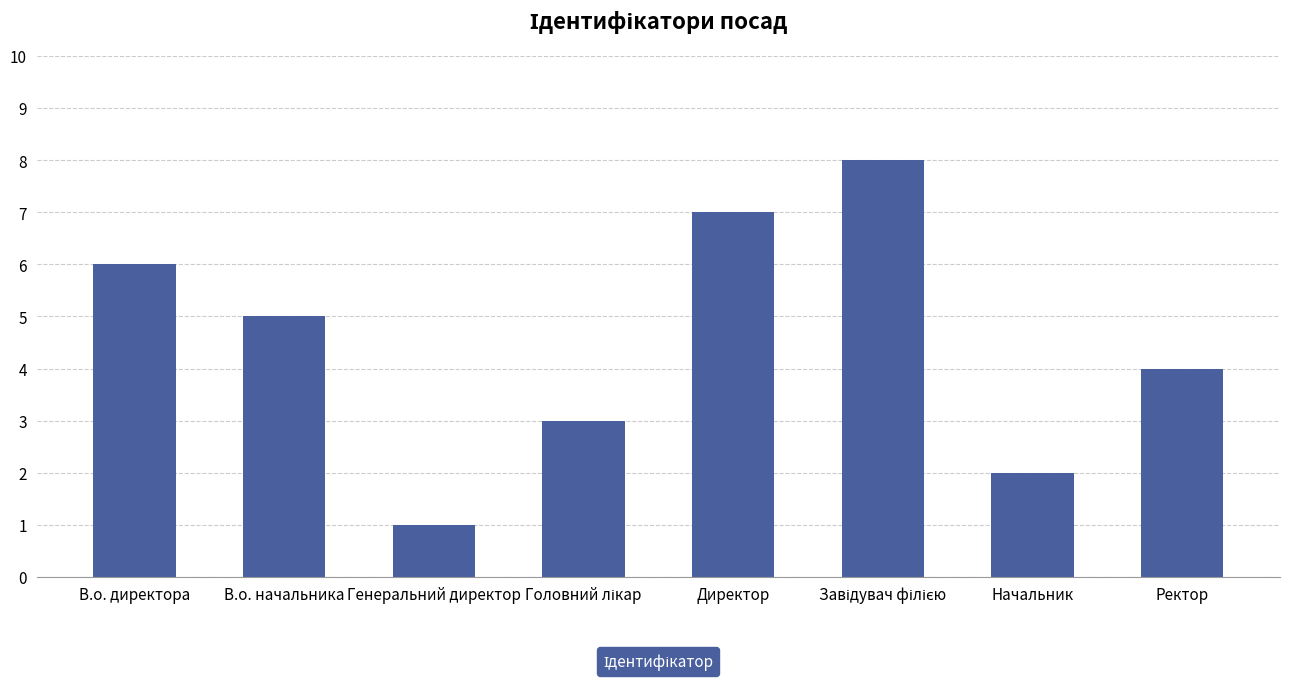

What is the change in value from В.о. директора to Директор?

+1